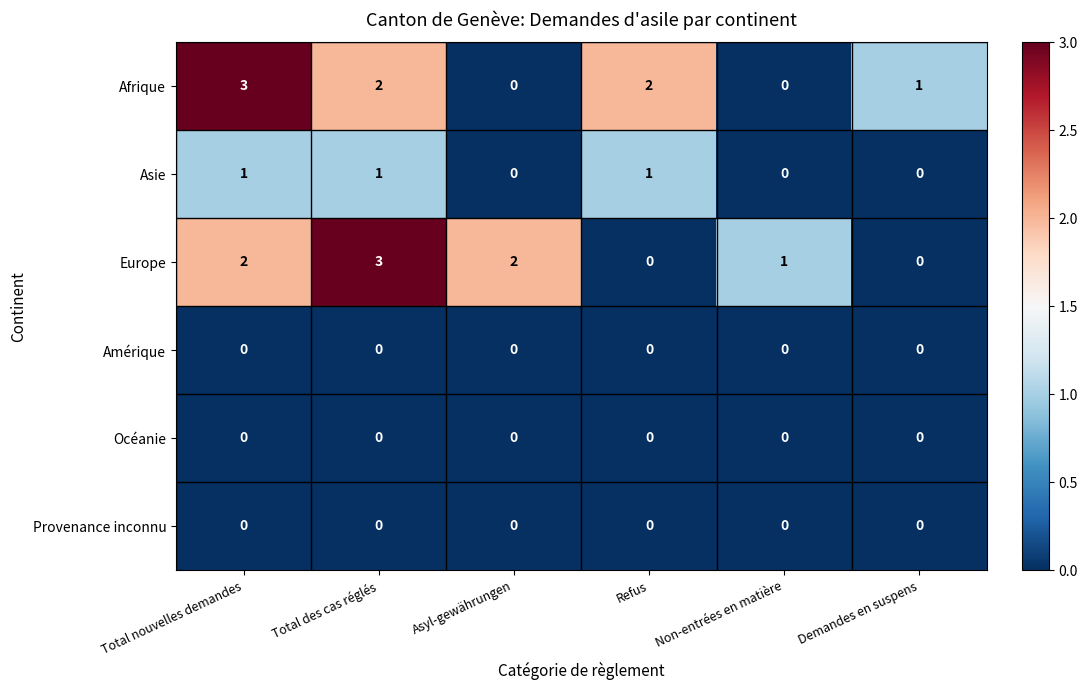

At how many categories does at least one series exceed 0?

6